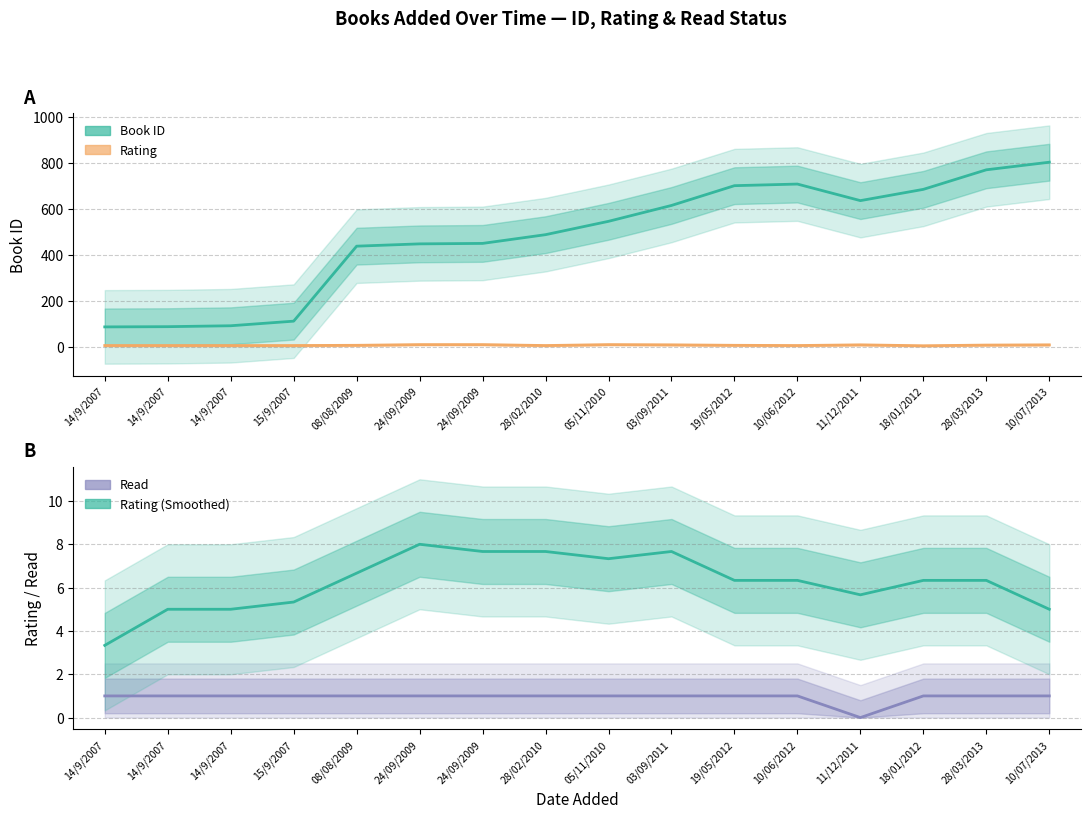

Is it true that Read (Forecast) equals 1.6 at 03/09/2011?

False